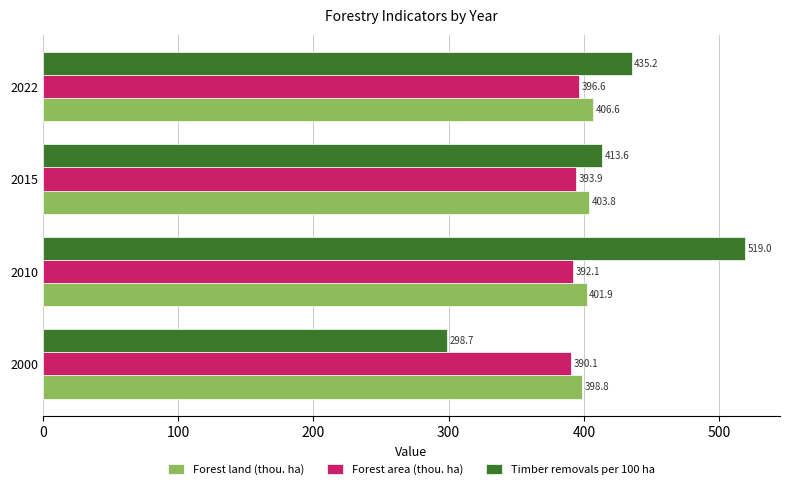

The value of Forest area (thou. ha) at 2022 is 665.3. True or false?

False